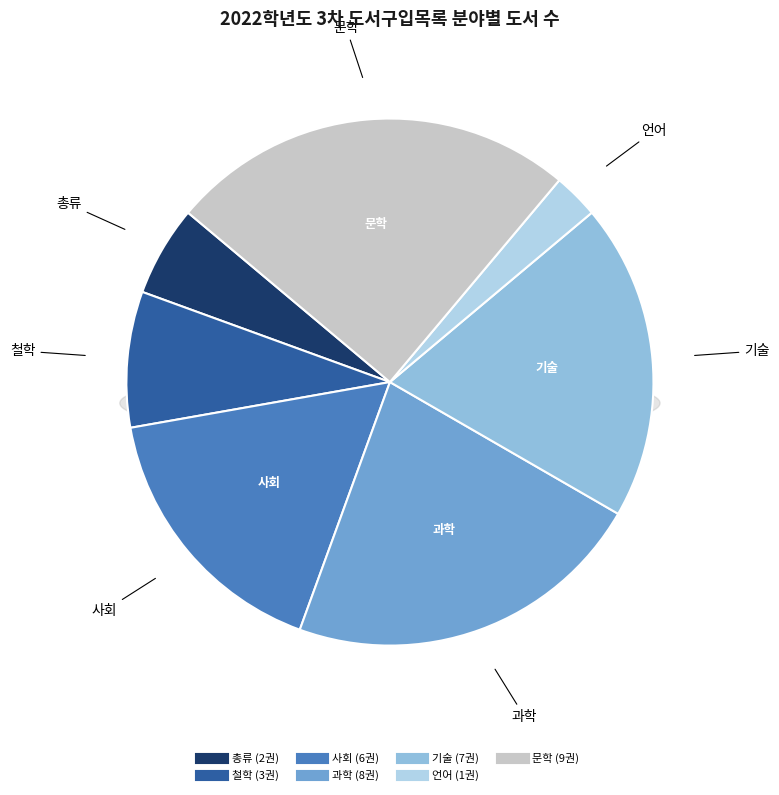

Does any single category account for the majority?

No